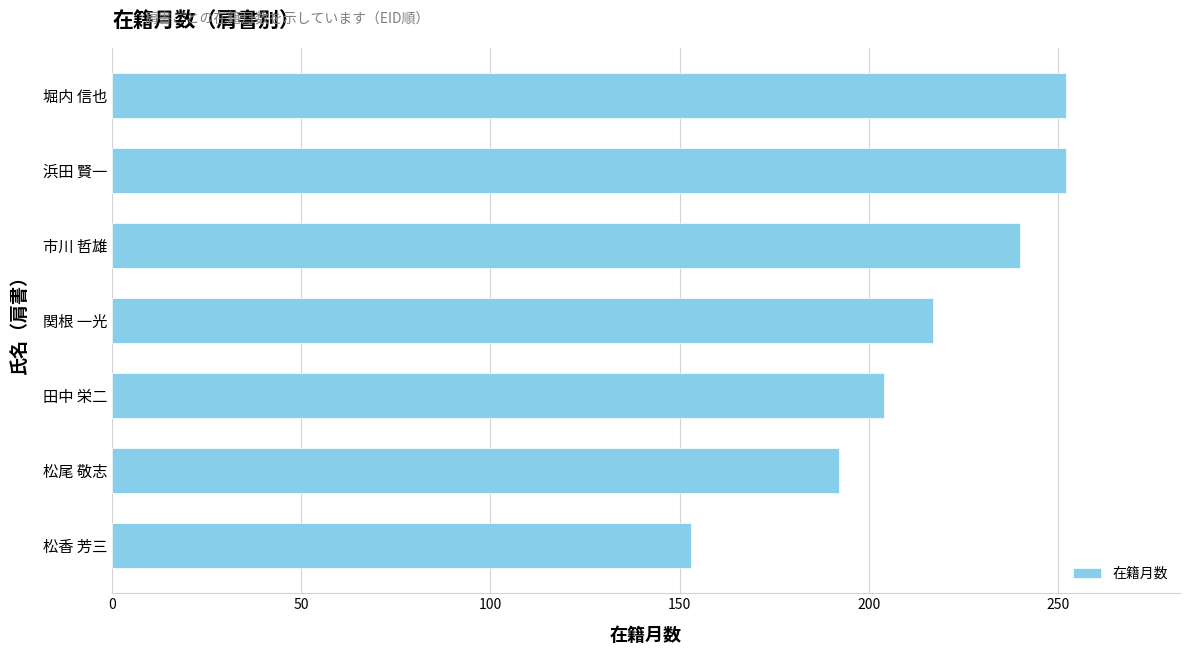

The chart shows a value of 341 at 田中 栄二. True or false?

False